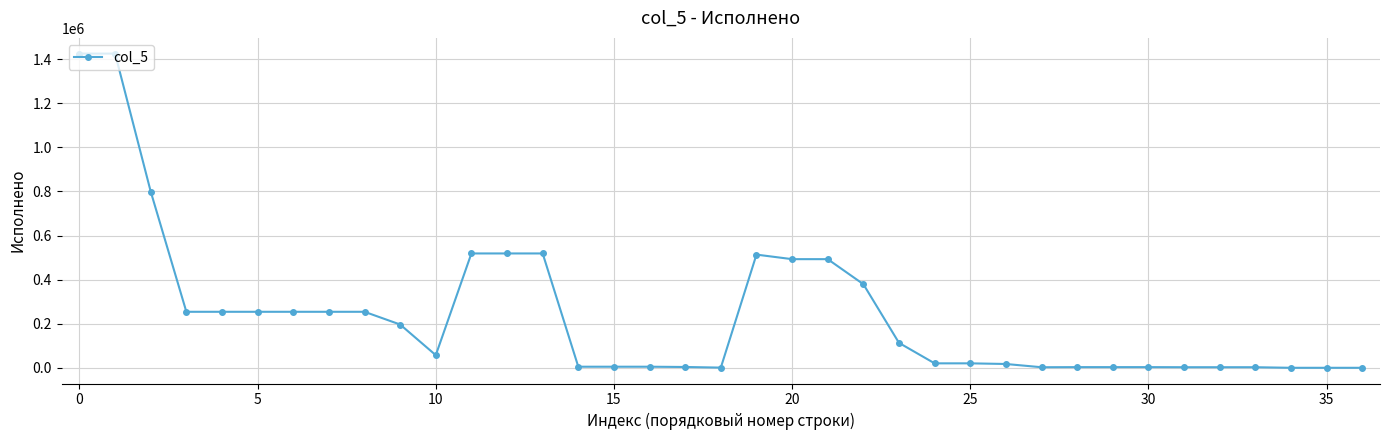

What is the difference between the maximum and minimum values?

1425011.4